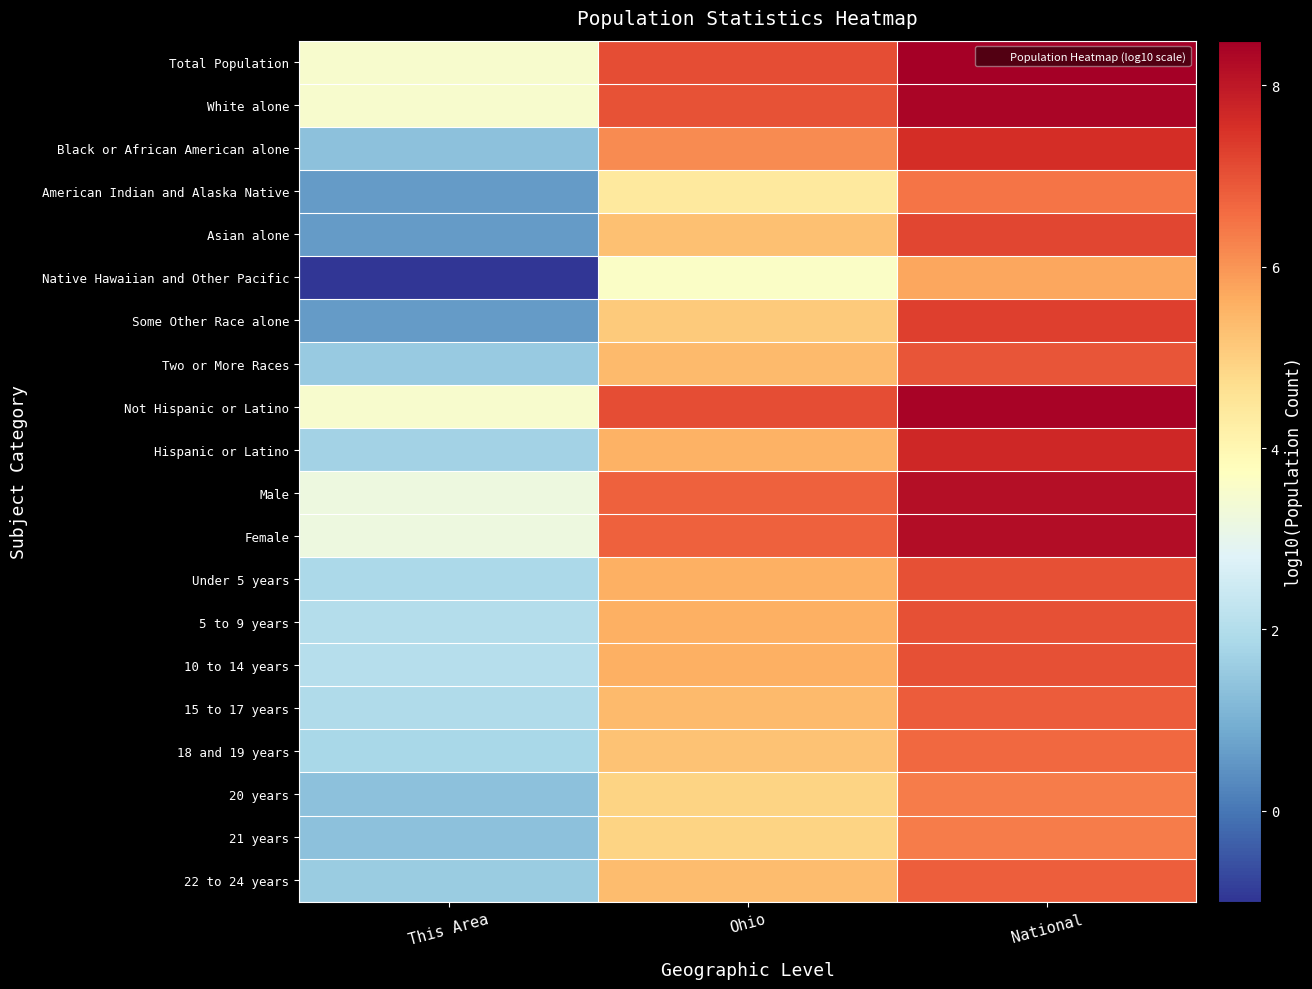

At which category is the sum across all series the highest?

National